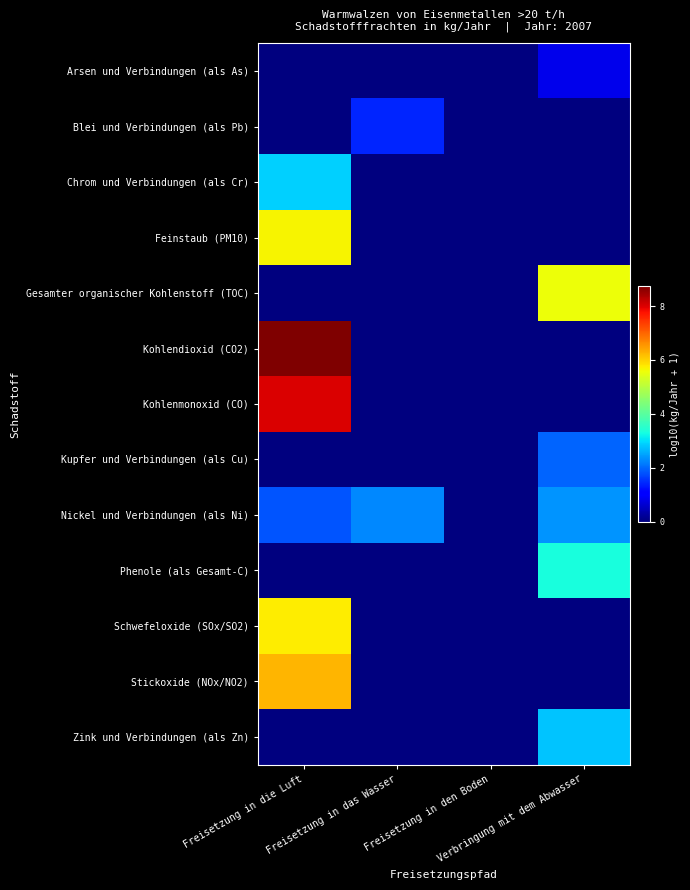

What is the total value across all series at Freisetzung in die Luft?

39.2